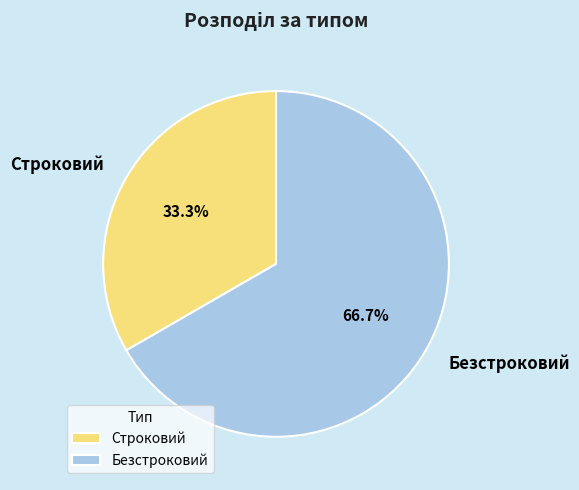

What percentage is NOT represented by Строковий?

66.7%